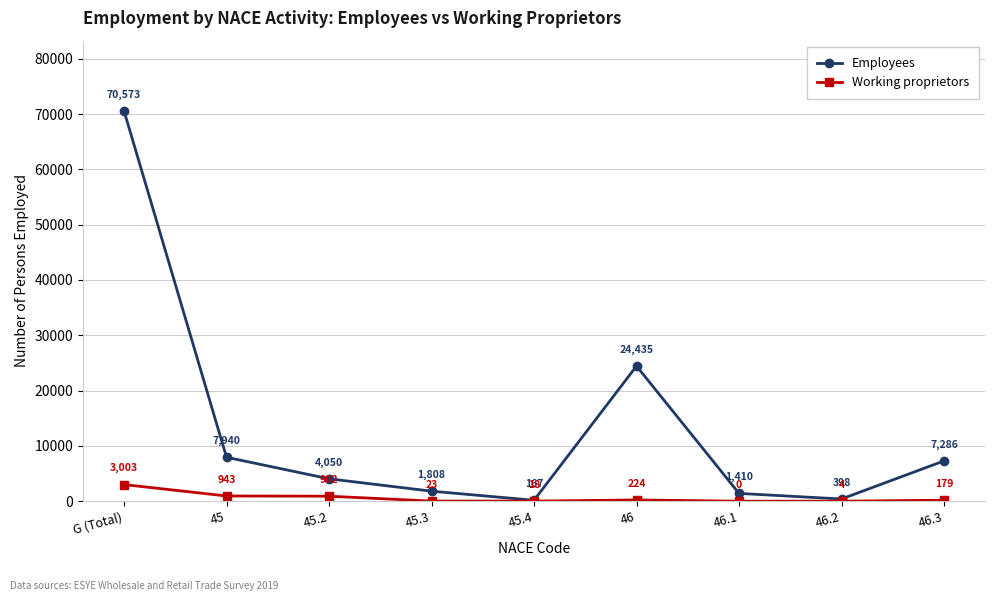

The Employees series shows 24435 at 46. True or false?

True